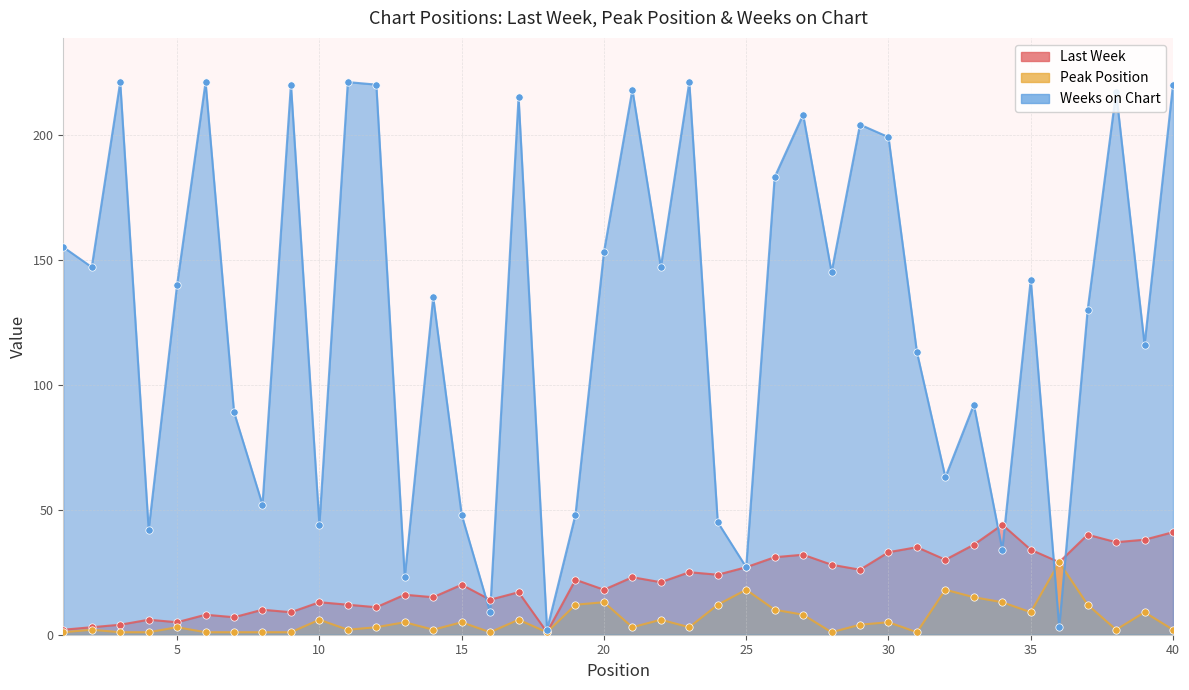

Which series contains the lowest Y value?

Last Week